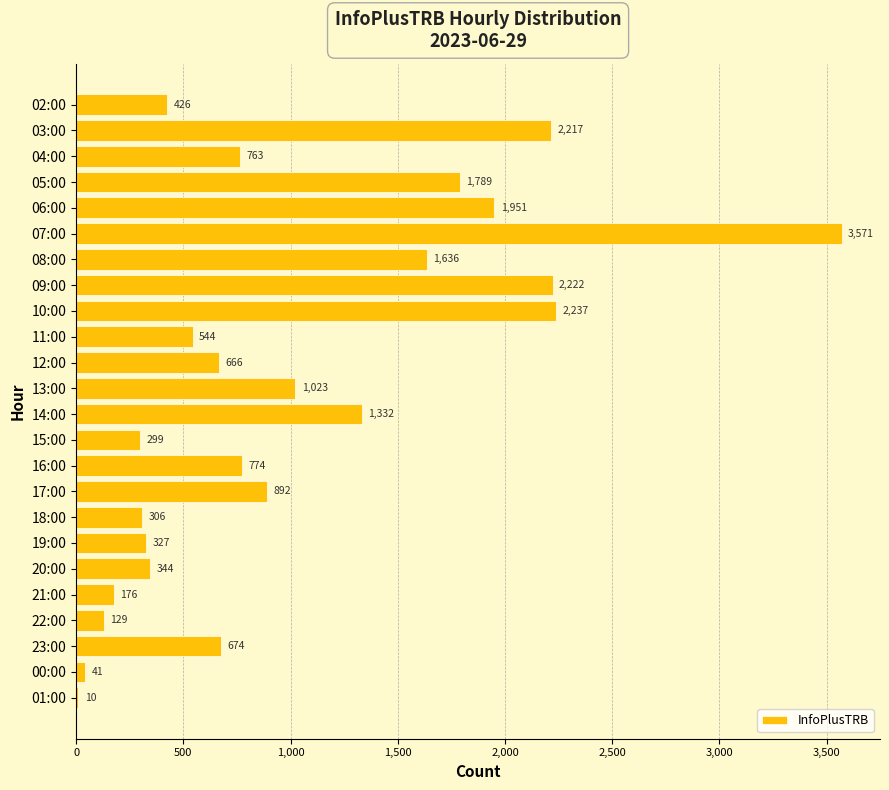

Reading bottom to top, transcribe all the data shown in this chart.

01:00=10	00:00=41	23:00=674	22:00=129	21:00=176	20:00=344	19:00=327	18:00=306	17:00=892	16:00=774	15:00=299	14:00=1332	13:00=1023	12:00=666	11:00=544	10:00=2237	09:00=2222	08:00=1636	07:00=3571	06:00=1951	05:00=1789	04:00=763	03:00=2217	02:00=426